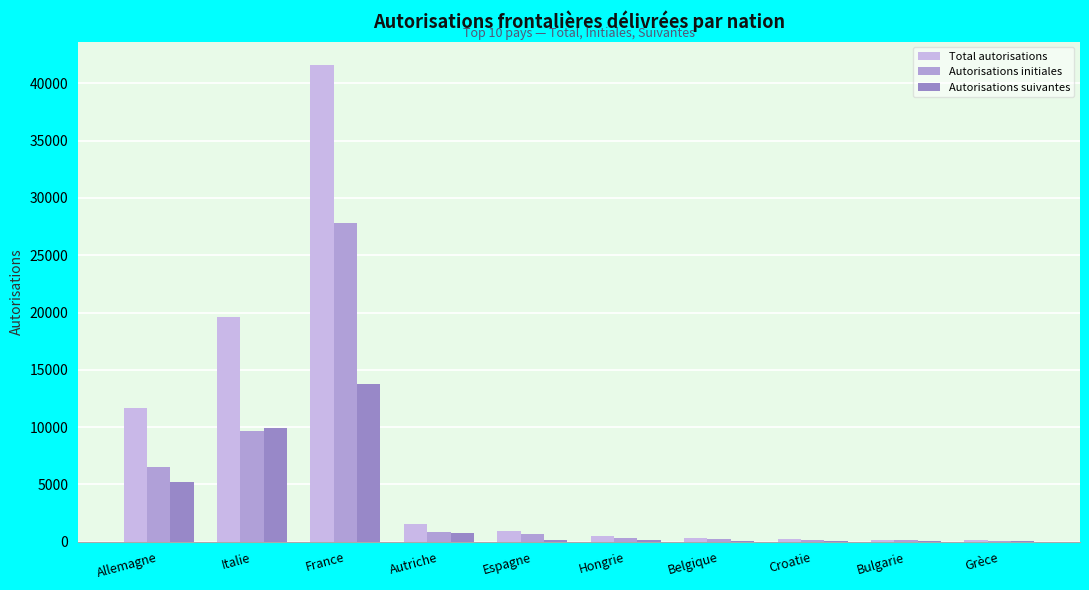

What is the difference between the second highest and minimum values in the Autorisations suivantes series?

9897